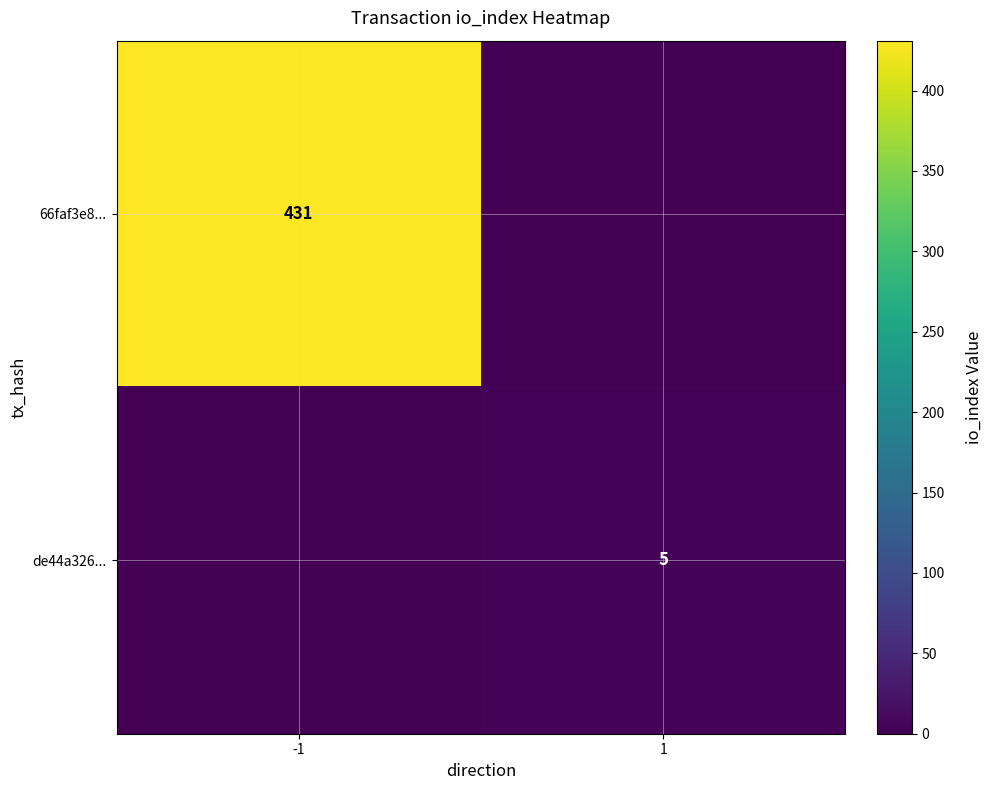

The de44a326... series shows 5 at 1. True or false?

True